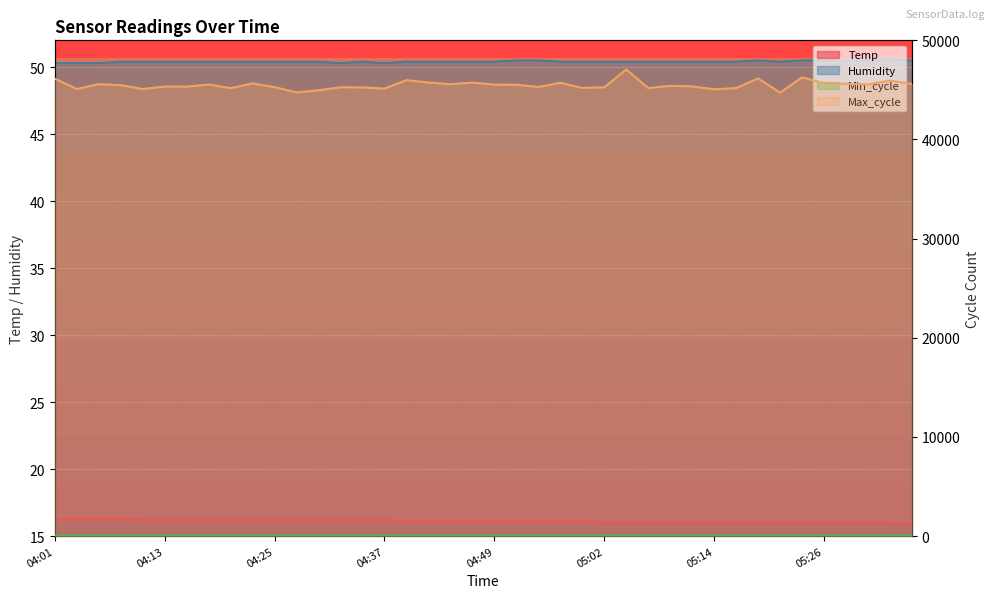

Reading left to right, transcribe all the data shown in this chart.

Temp: 04:01=16.3	04:03=16.3	04:06=16.3	04:08=16.3	04:11=16.2	04:13=16.2	04:15=16.2	04:18=16.2	04:20=16.2	04:23=16.2	04:25=16.2	04:28=16.2	04:30=16.2	04:32=16.2	04:35=16.2	04:37=16.2	04:40=16.1	04:42=16.1	04:45=16.1	04:47=16.1	04:49=16.1	04:52=16.1	04:54=16.1	04:57=16.1	04:59=16.1	05:02=16.0	05:04=16.0	05:06=16.0	05:09=16.0	05:11=16.0	05:14=16.0	05:16=16.0	05:19=16.0	05:21=16.0	05:23=16.0	05:26=16.0	05:28=16.0	05:31=16.0	05:33=16.0	05:36=15.9
Humidity: 04:01=50.3	04:03=50.3	04:06=50.3	04:08=50.4	04:11=50.4	04:13=50.4	04:15=50.4	04:18=50.4	04:20=50.4	04:23=50.4	04:25=50.4	04:28=50.4	04:30=50.4	04:32=50.3	04:35=50.4	04:37=50.3	04:40=50.4	04:42=50.4	04:45=50.4	04:47=50.4	04:49=50.4	04:52=50.5	04:54=50.5	04:57=50.4	04:59=50.4	05:02=50.4	05:04=50.4	05:06=50.4	05:09=50.4	05:11=50.4	05:14=50.4	05:16=50.4	05:19=50.5	05:21=50.4	05:23=50.5	05:26=50.5	05:28=50.5	05:31=50.5	05:33=50.6	05:36=50.5
Min_cycle: 04:01=23.0	04:03=28.0	04:06=28.0	04:08=28.0	04:11=28.0	04:13=28.0	04:15=28.0	04:18=28.0	04:20=28.0	04:23=28.0	04:25=28.0	04:28=28.0	04:30=28.0	04:32=28.0	04:35=28.0	04:37=28.0	04:40=28.0	04:42=28.0	04:45=28.0	04:47=28.0	04:49=28.0	04:52=28.0	04:54=28.0	04:57=28.0	04:59=28.0	05:02=28.0	05:04=28.0	05:06=28.0	05:09=28.0	05:11=28.0	05:14=28.0	05:16=28.0	05:19=28.0	05:21=28.0	05:23=28.0	05:26=28.0	05:28=28.0	05:31=28.0	05:33=28.0	05:36=28.0
Max_cycle: 04:01=46146.0	04:03=45094.0	04:06=45574.0	04:08=45476.0	04:11=45093.0	04:13=45341.0	04:15=45330.0	04:18=45542.0	04:20=45177.0	04:23=45653.0	04:25=45281.0	04:28=44741.0	04:30=44961.0	04:32=45270.0	04:35=45250.0	04:37=45133.0	04:40=45985.0	04:42=45746.0	04:45=45576.0	04:47=45738.0	04:49=45533.0	04:52=45523.0	04:54=45293.0	04:57=45716.0	04:59=45202.0	05:02=45265.0	05:04=47060.0	05:06=45186.0	05:09=45407.0	05:11=45356.0	05:14=45064.0	05:16=45187.0	05:19=46156.0	05:21=44719.0	05:23=46270.0	05:26=45685.0	05:28=45618.0	05:31=45555.0	05:33=45942.0	05:36=45605.0